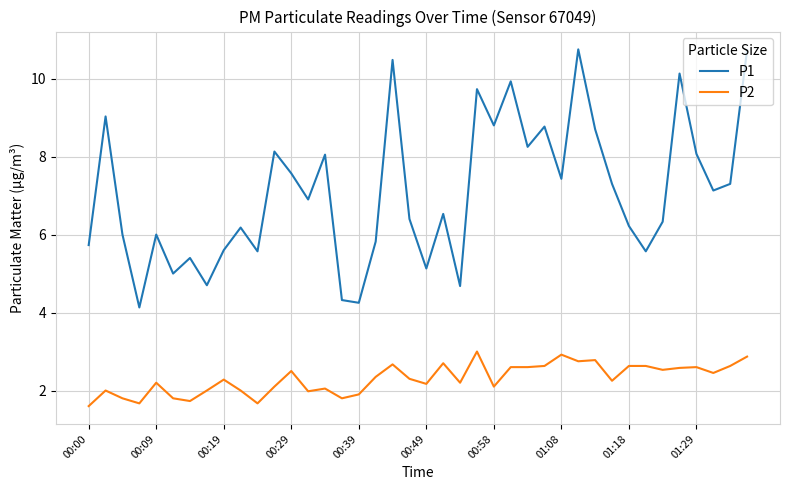

Which series has the widest spread of values?

P1